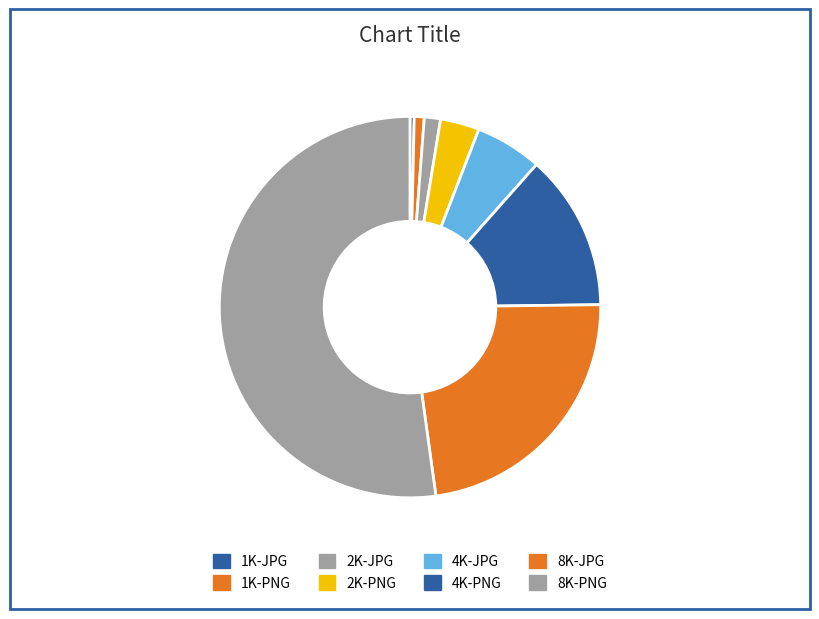

Is there any slice that represents more than half of the pie?

Yes